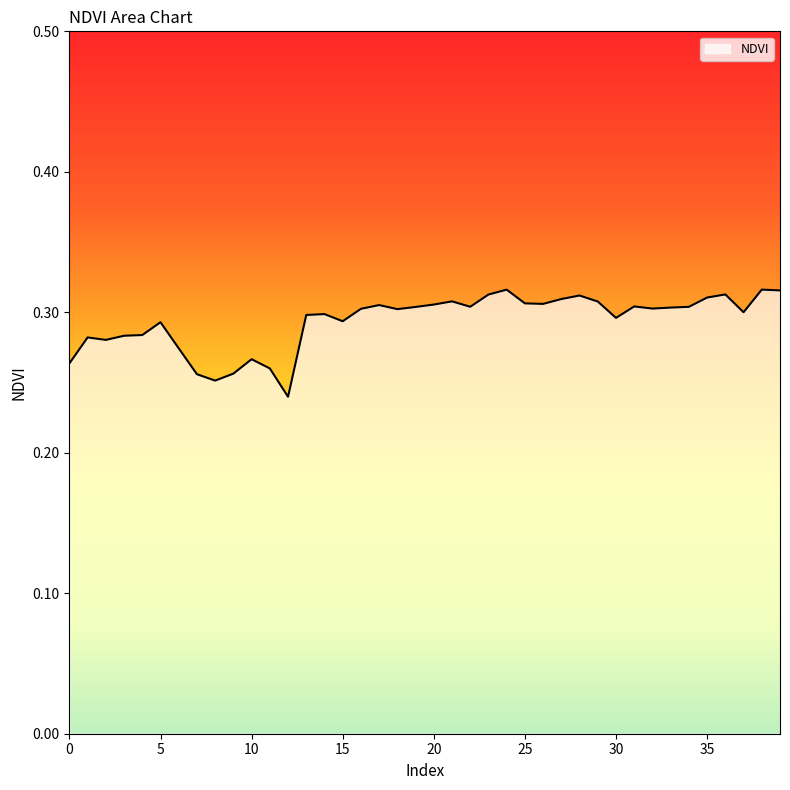

How many lines are shown in the chart?

1